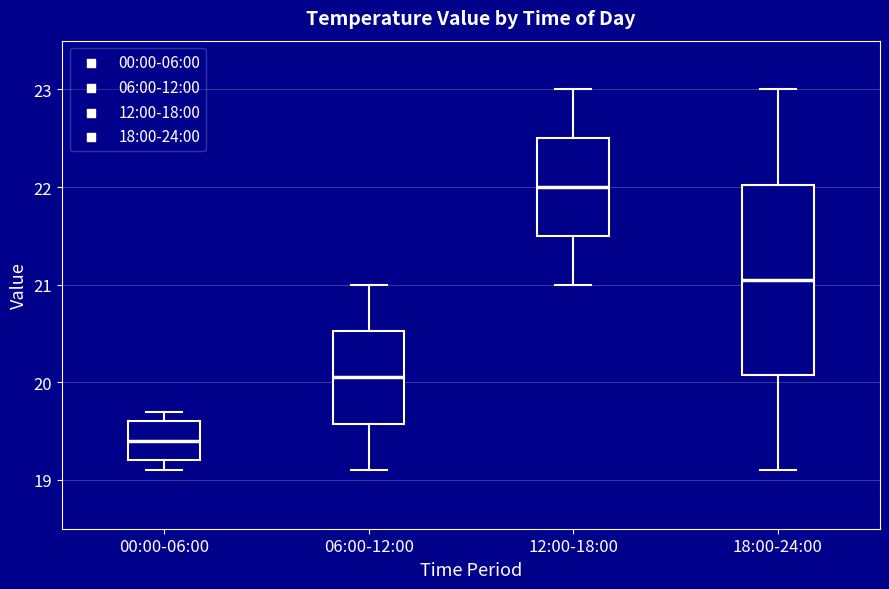

Where is the lower edge of the box for 18:00-24:00 on the y-axis? The values are not printed on the chart, so give them approximately, as read against the axis.

20.1